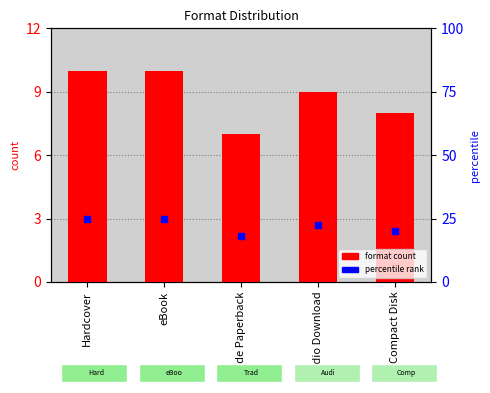

What is the difference between the maximum and minimum values?

3